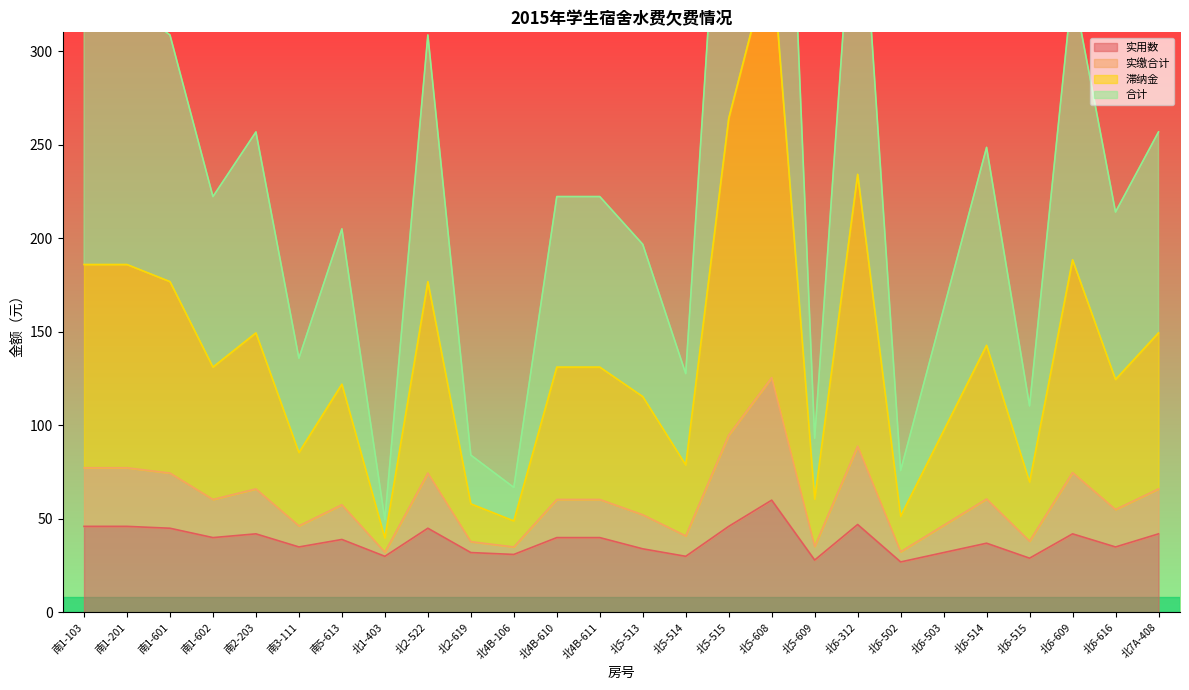

The 实用数 series shows 46 at 北5-515. True or false?

True